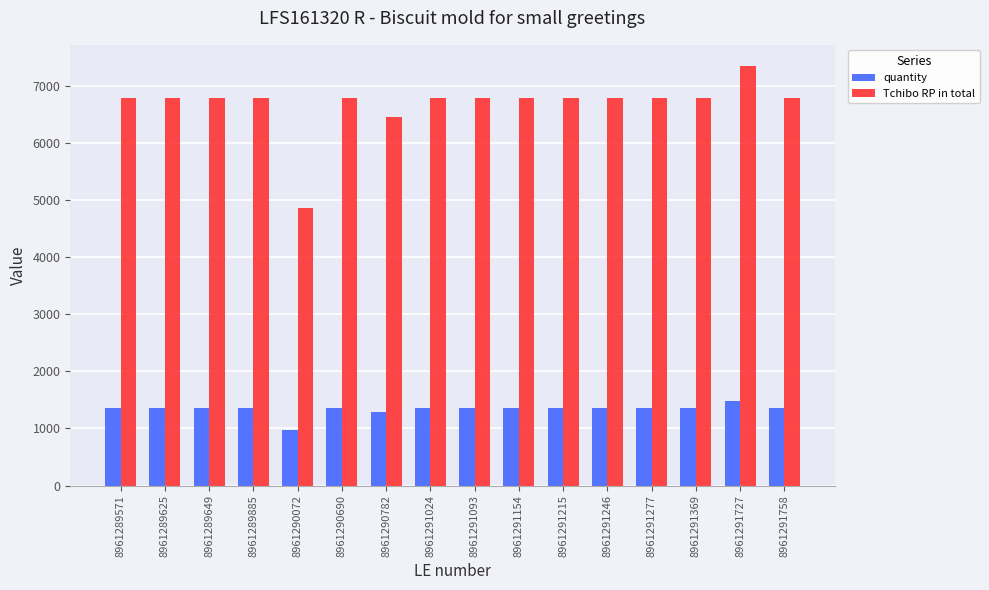

The Tchibo RP in total series shows 6786.4 at 8961291758. True or false?

True